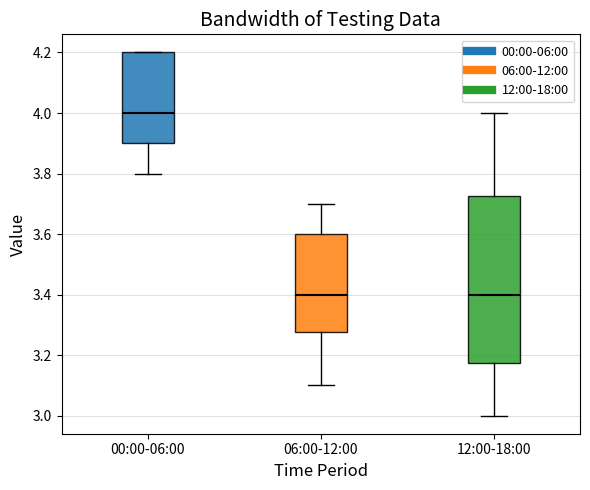

Reading left to right, transcribe this box plot: for each box, give where its median line is, the range the box spans, and where its two whiskers end, as read against the y-axis. The values are not printed on the chart, so give them approximately, as read against the axis.

00:00-06:00: median 4.00, box 3.90 to 4.20, whiskers 3.80 to 4.20
06:00-12:00: median 3.40, box 3.28 to 3.60, whiskers 3.10 to 3.70
12:00-18:00: median 3.40, box 3.18 to 3.72, whiskers 3.00 to 4.00